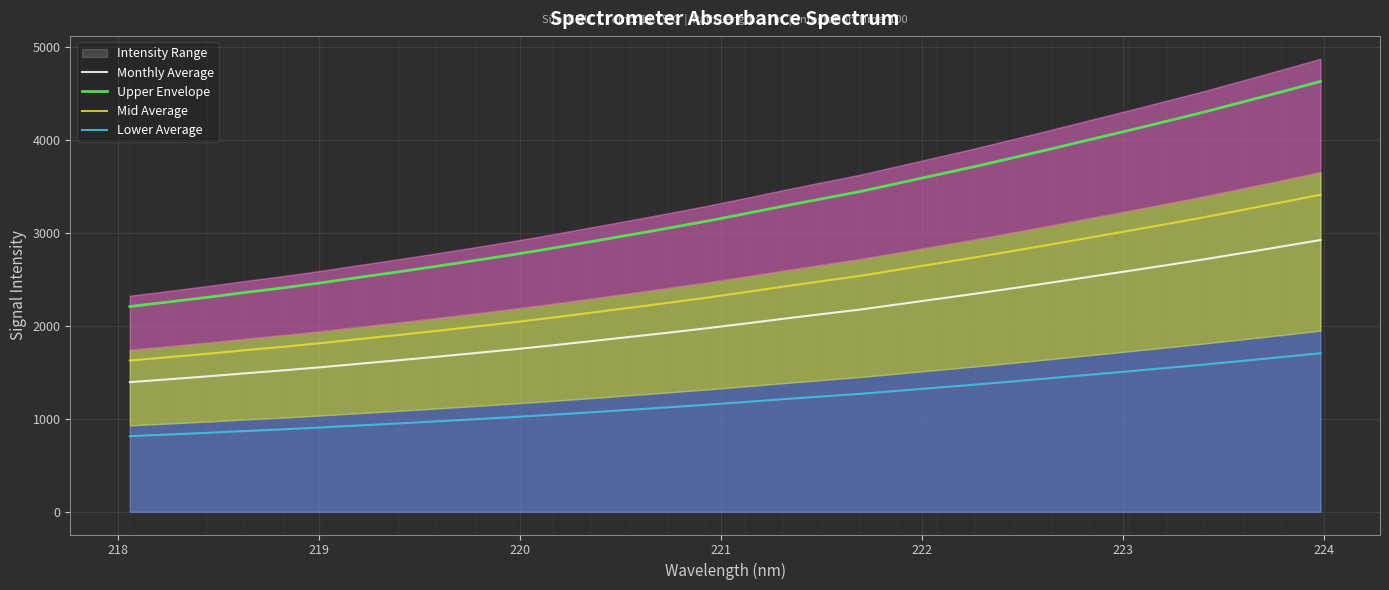

What is the highest value of the Monthly Average series?

2921.4